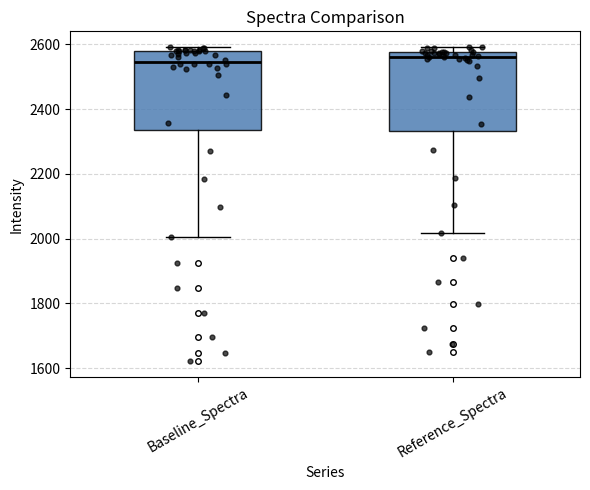

Where is the lower edge of the box for Baseline_Spectra on the y-axis? The values are not printed on the chart, so give them approximately, as read against the axis.

2340